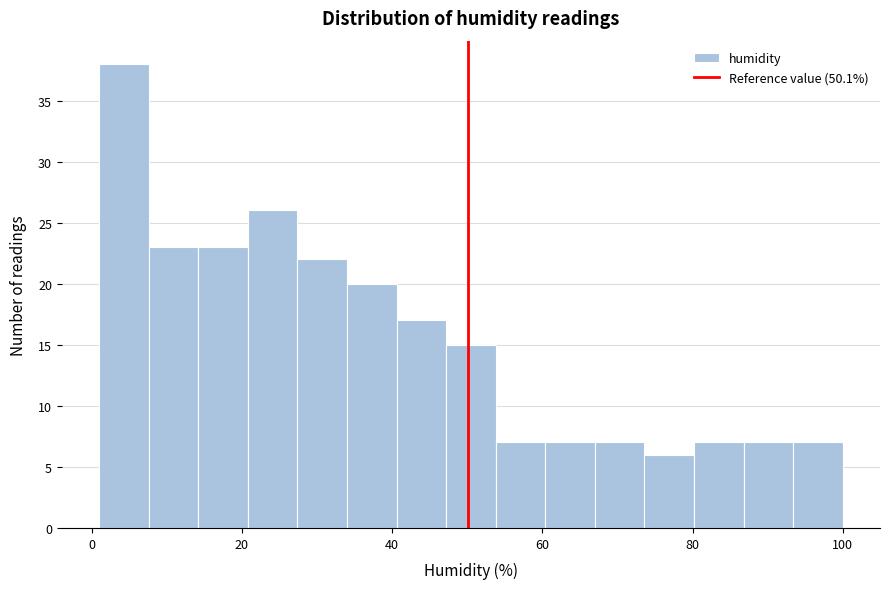

Around what value on the x-axis is the tallest bar? Give the approximate position of its centre, as read against the axis.

4